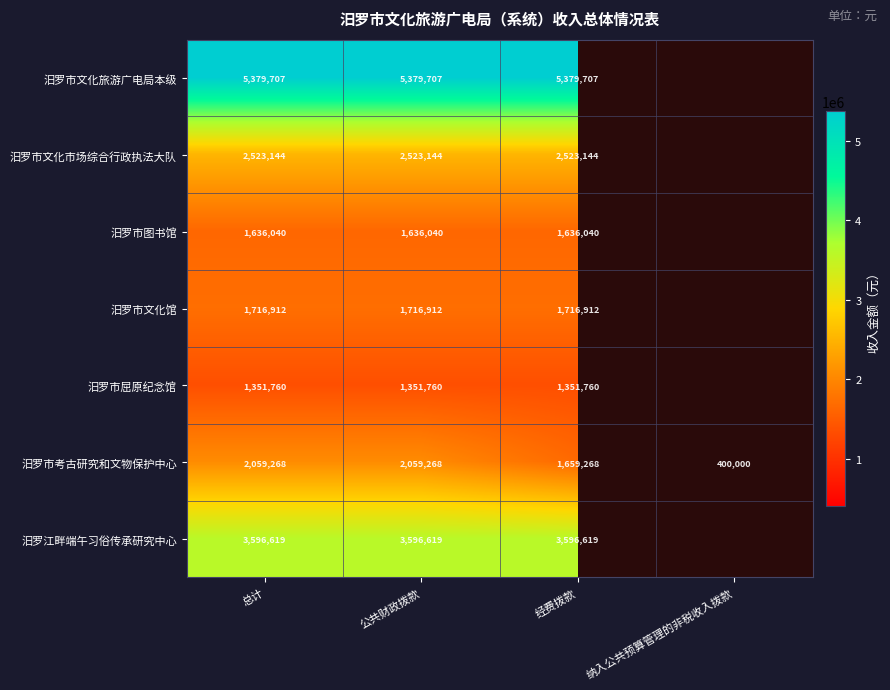

The value of 汨罗市屈原纪念馆 at 公共财政拨款 is 1351760. True or false?

True